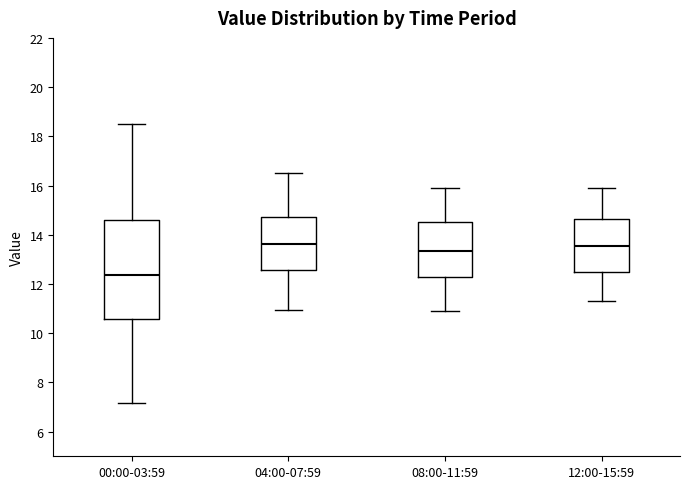

Reading left to right, read every box against the y-axis: the position of its median line, the range the box covers, and the ends of its whiskers. The values are not printed on the chart, so give them approximately, as read against the axis.

00:00-03:59: median 12.4, box 10.6 to 14.6, whiskers 7.2 to 18.6
04:00-07:59: median 13.6, box 12.6 to 14.8, whiskers 11.0 to 16.6
08:00-11:59: median 13.4, box 12.2 to 14.6, whiskers 11.0 to 16.0
12:00-15:59: median 13.6, box 12.4 to 14.6, whiskers 11.4 to 16.0